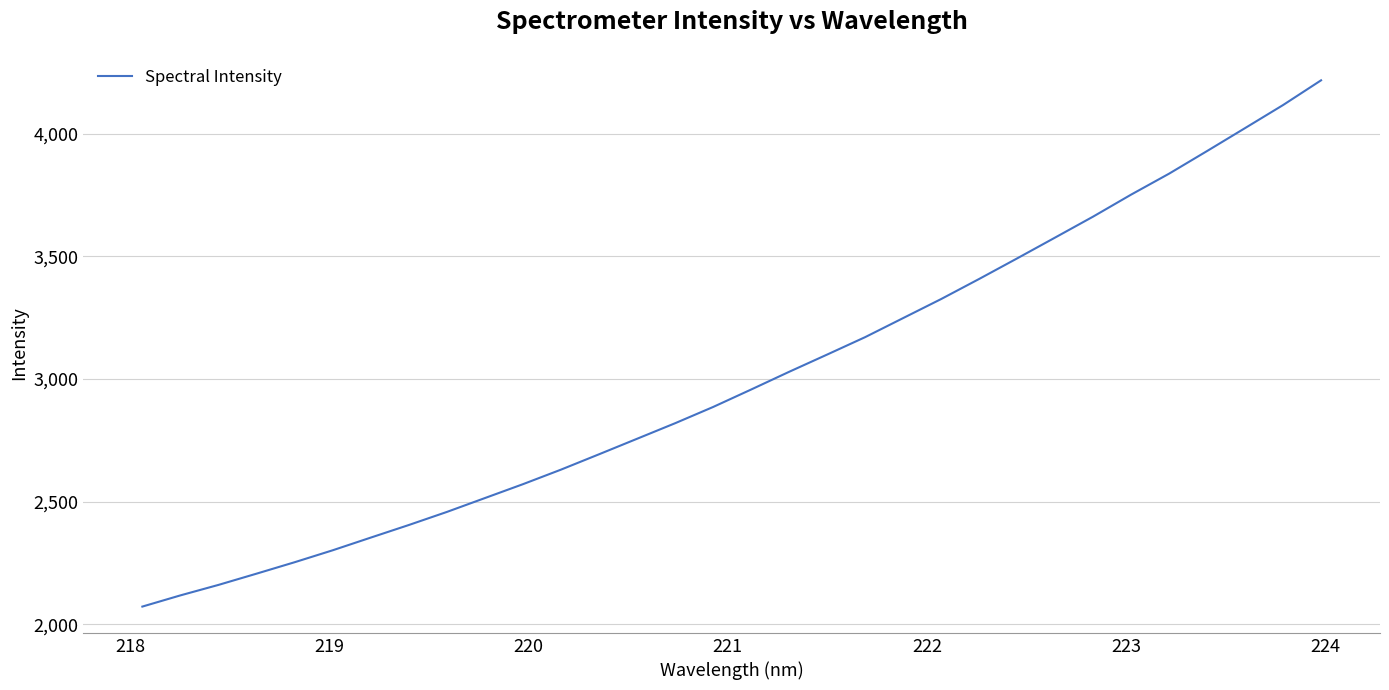

Reading right to left, what are all the values shown in this chart?

4217.9	4117.1	4023.2	3929.7	3837.4	3751.9	3662.2	3576.8	3491.7	3407.9	3325.9	3248.3	3170.5	3099.4	3029.1	2956.8	2885.6	2819.3	2756.0	2692.7	2630.1	2570.7	2514.1	2457.6	2404.3	2352.9	2301.2	2252.5	2205.9	2160.1	2117.3	2071.6